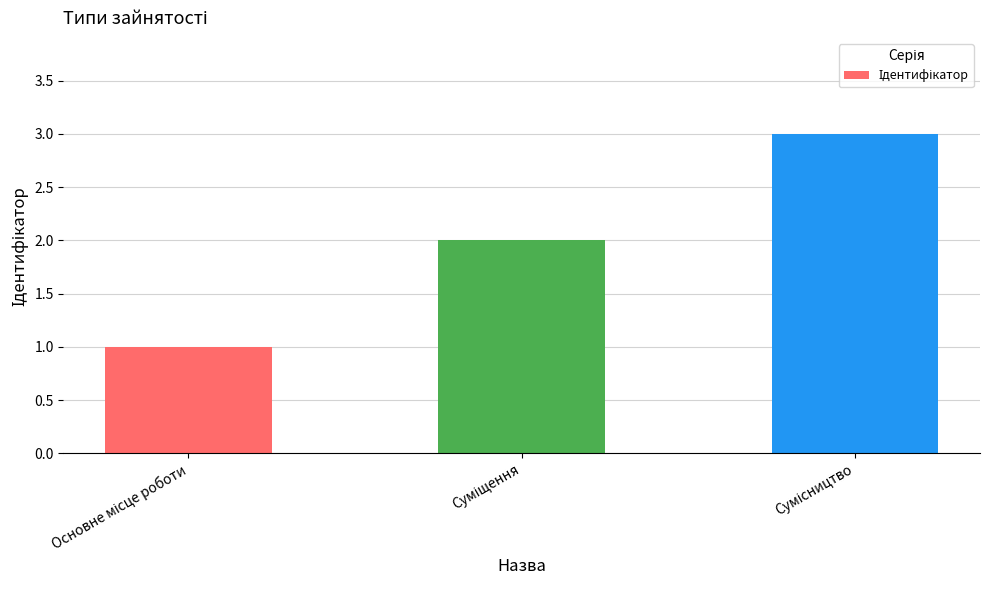

What is the sum of all values?

6